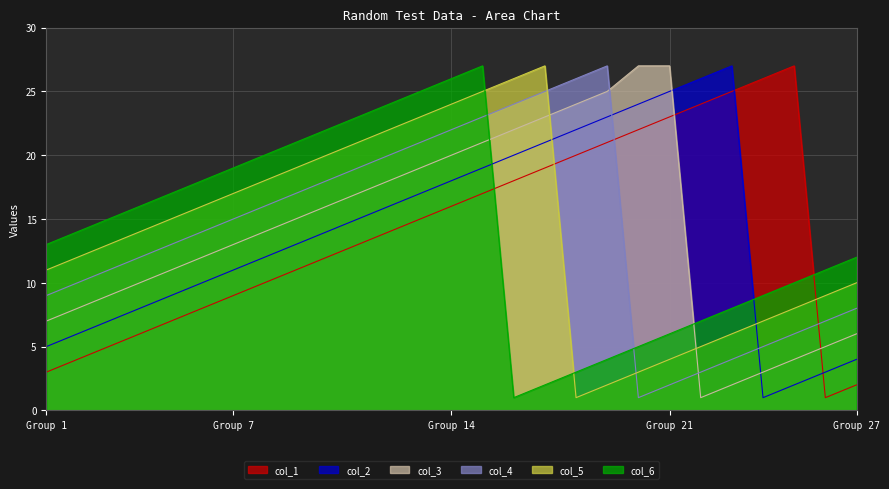

Where does the col_5 series first go above 14?

5